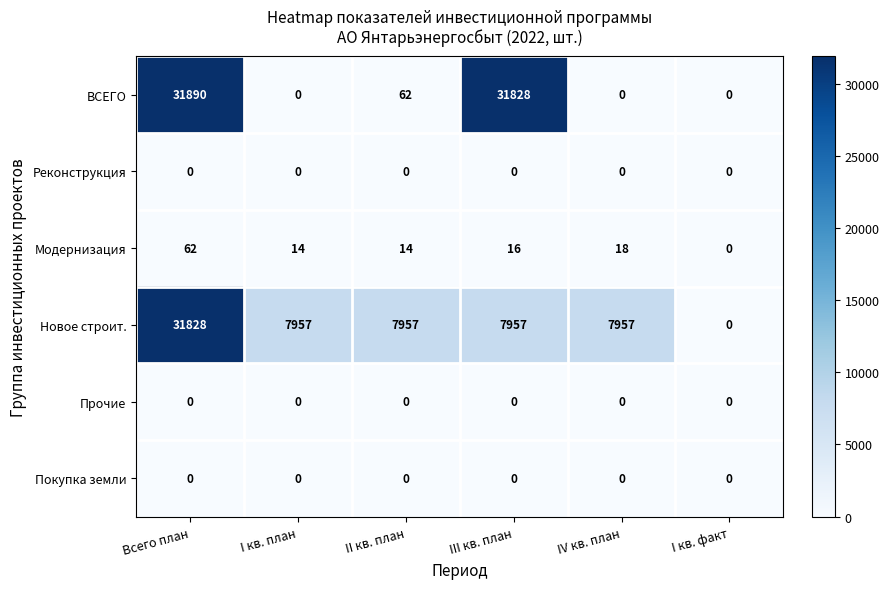

Where does the Новое строит. series first go above 7957?

Всего план